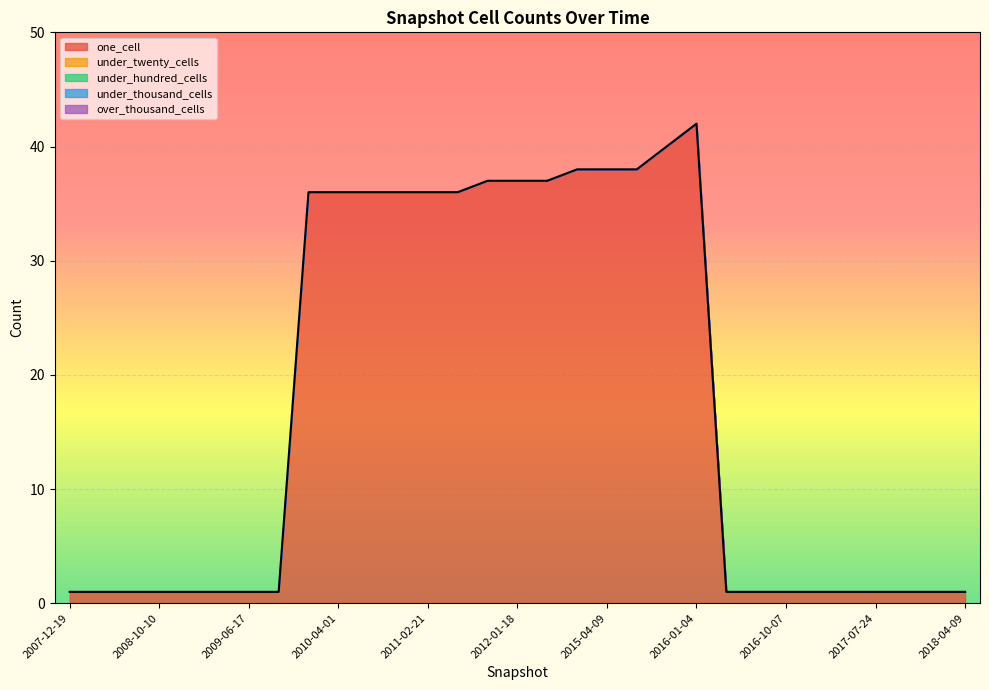

At which category is the sum across all series the highest?

2016-01-04